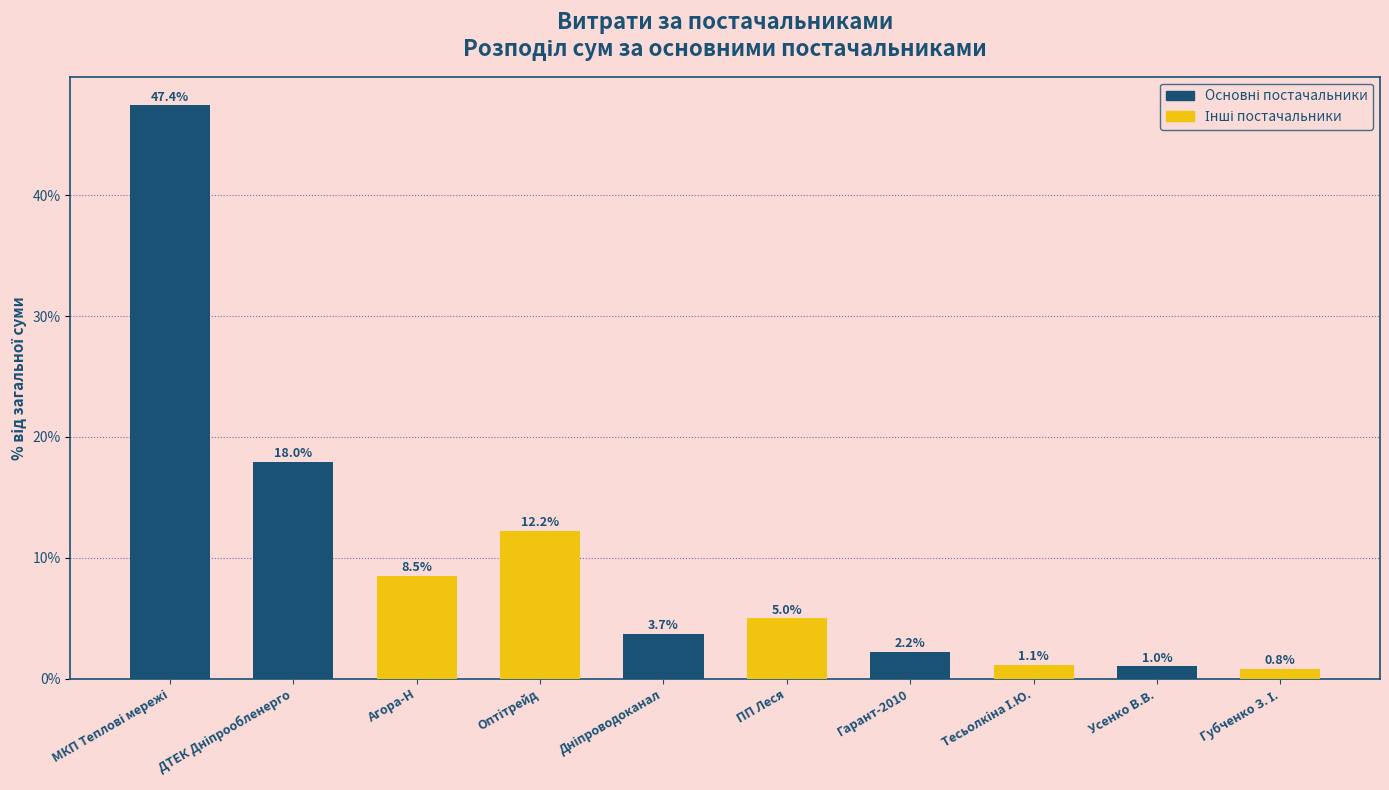

What is the maximum value shown in the chart?

47.4